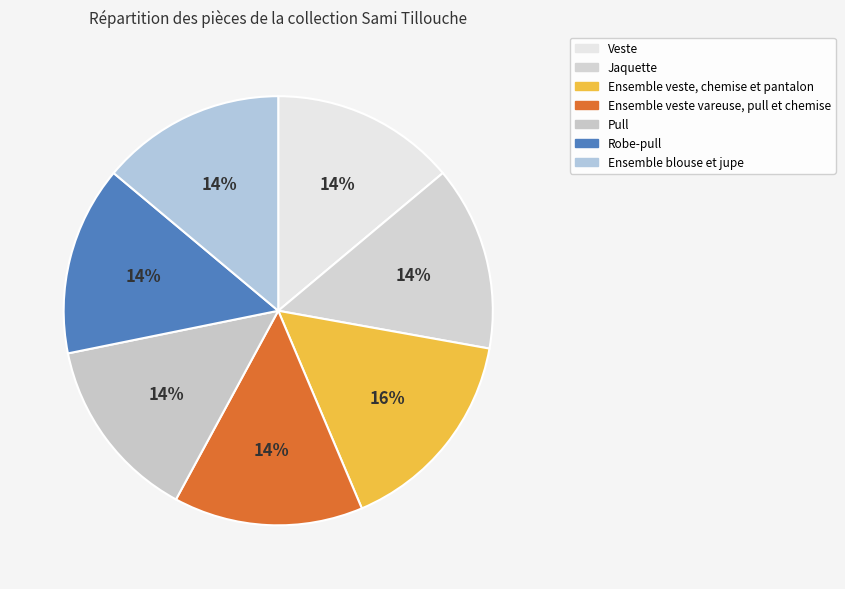

Count the number of slices in the pie.

7